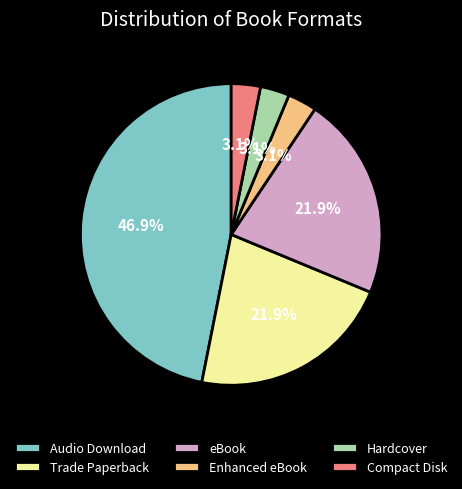

Is it true that Audio Download is 47% of the pie?

True